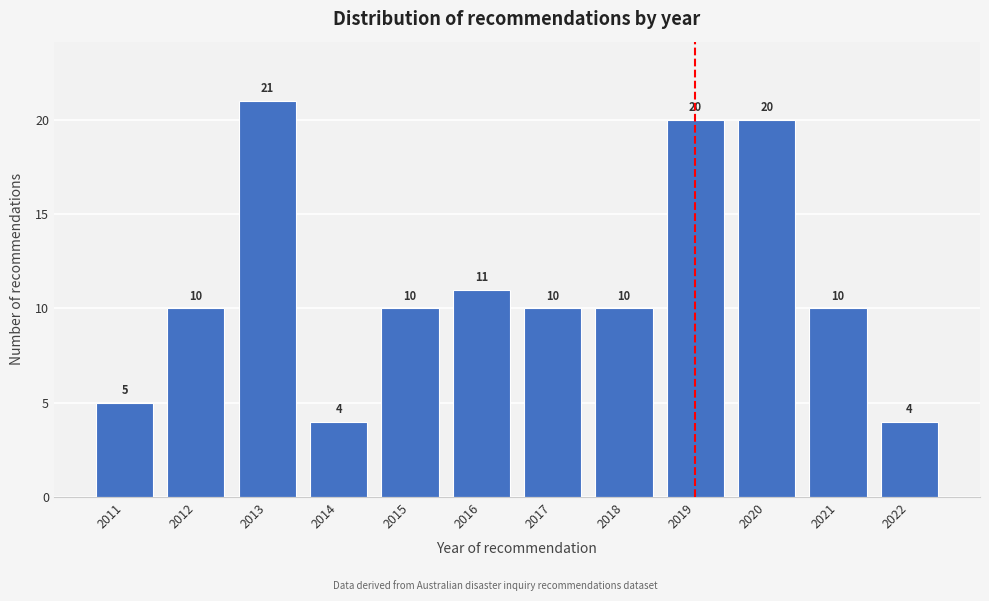

Reading left to right, what are all the values shown in this chart?

2011=5	2012=10	2013=21	2014=4	2015=10	2016=11	2017=10	2018=10	2019=20	2020=20	2021=10	2022=4